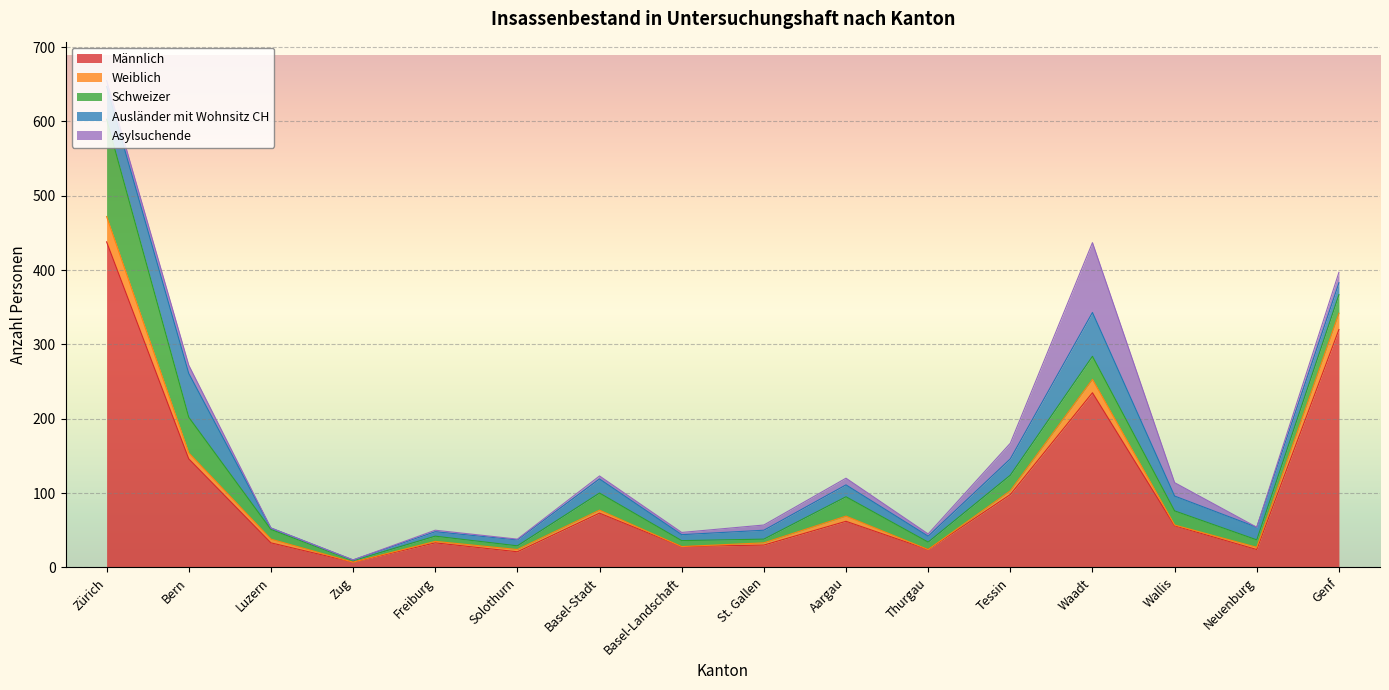

What is the difference between the Weiblich values at Tessin and Waadt?

13